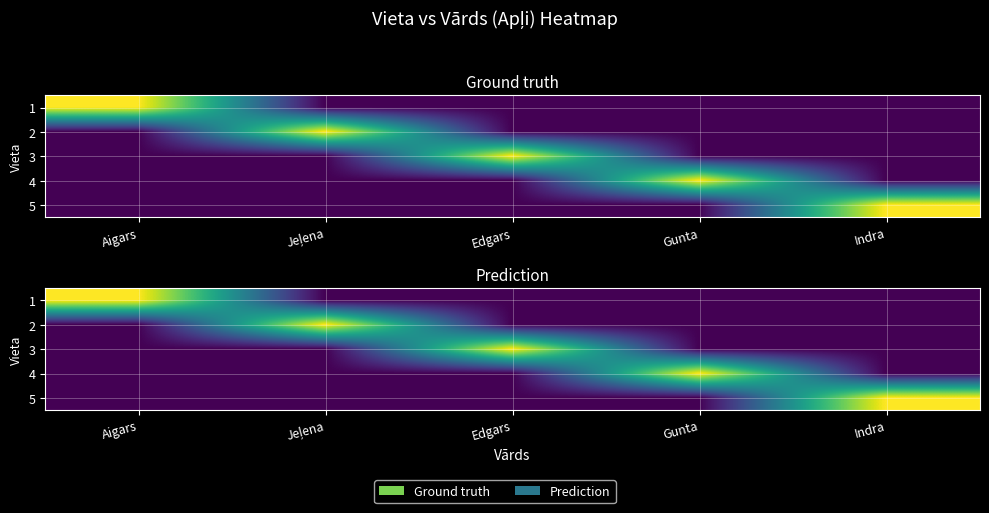

At which category is the sum across all series the highest?

Aigars